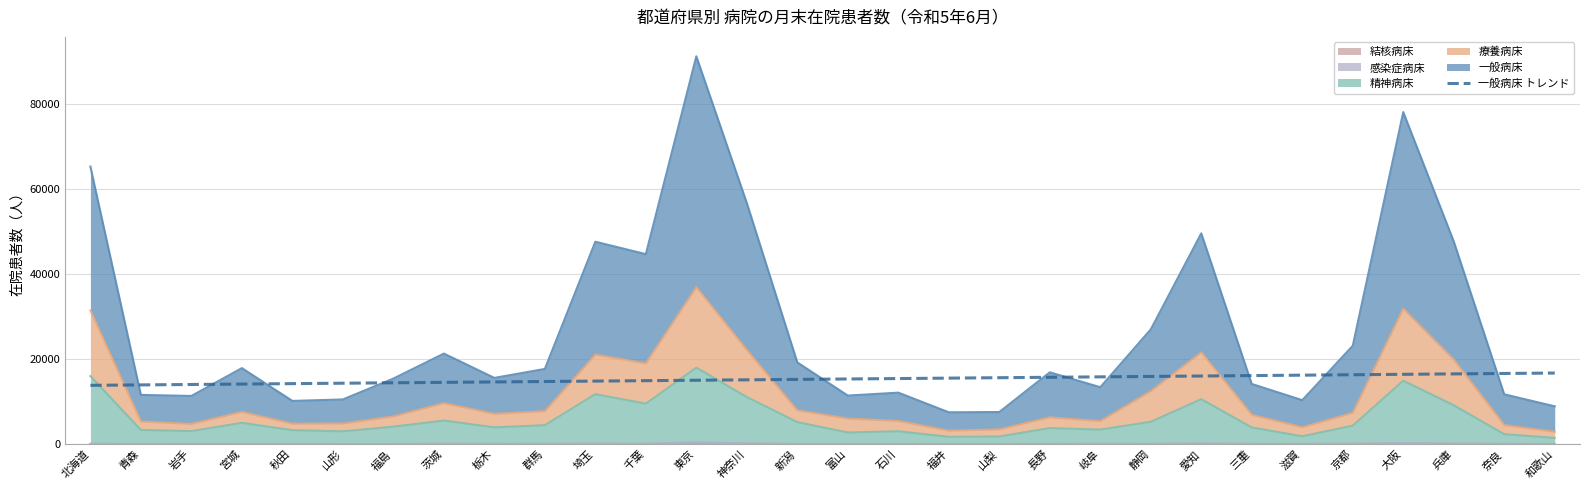

What is the sum of the values at 静岡 and 埼玉?

30671.6